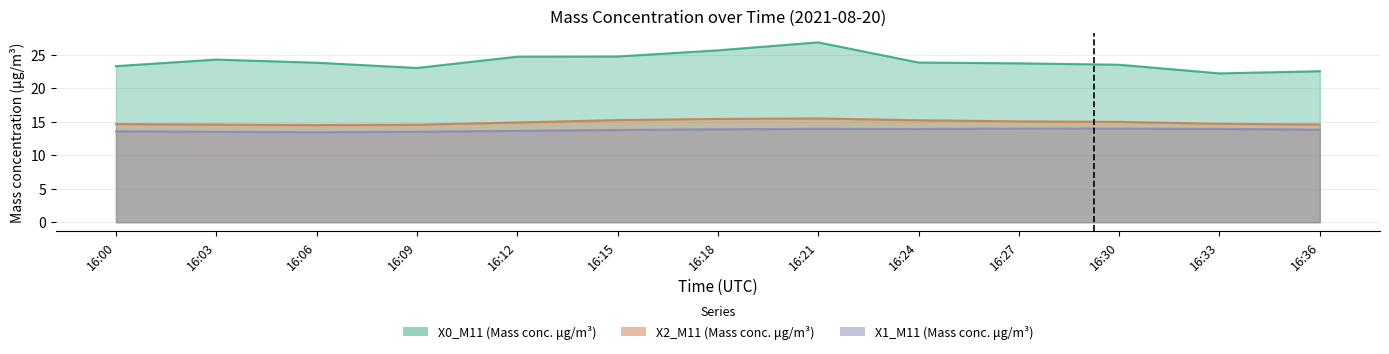

Between 16:15 and 16:24, which is larger?

16:15